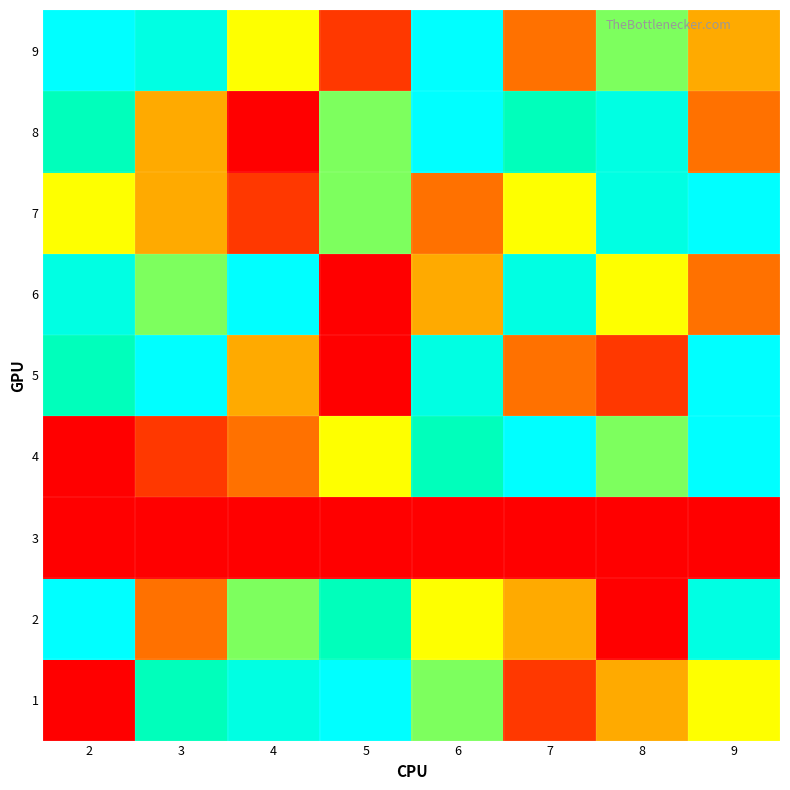

Reading left to right, what are all the values shown in this chart?

1: 2=1	3=7	4=8	5=9	6=6	7=2	8=4	9=5
2: 2=9	3=3	4=6	5=7	6=5	7=4	8=1	9=8
3: 2=0	3=0	4=0	5=0	6=0	7=0	8=0	9=0
4: 2=1	3=2	4=3	5=5	6=7	7=9	8=6	9=9
5: 2=7	3=9	4=4	5=1	6=8	7=3	8=2	9=9
6: 2=8	3=6	4=9	5=1	6=4	7=8	8=5	9=3
7: 2=5	3=4	4=2	5=6	6=3	7=5	8=8	9=9
8: 2=7	3=4	4=1	5=6	6=9	7=7	8=8	9=3
9: 2=9	3=8	4=5	5=2	6=9	7=3	8=6	9=4